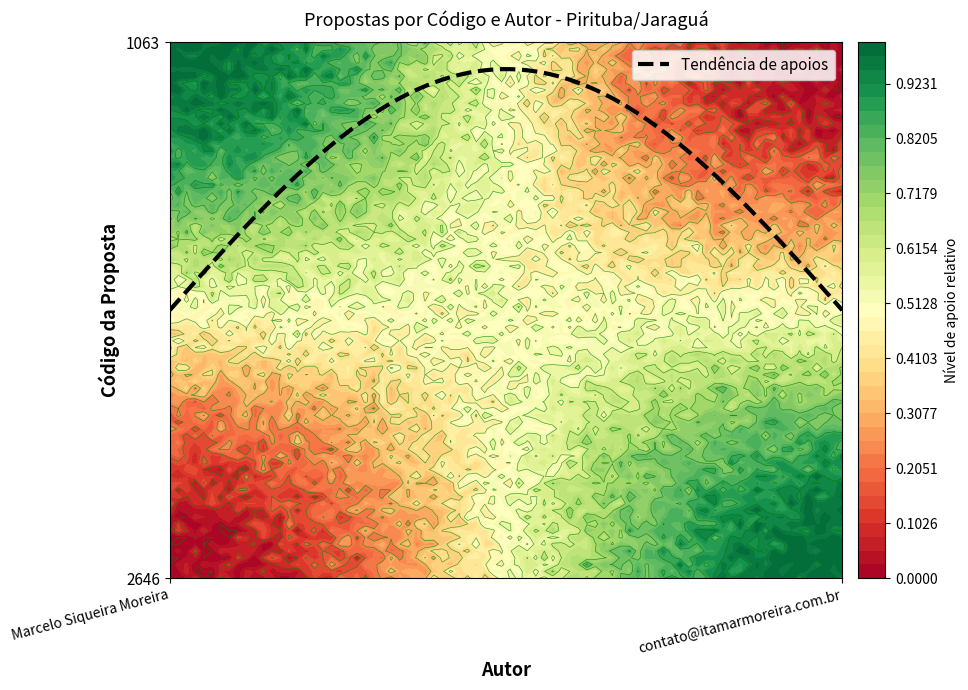

What is the difference between the highest and lowest values at Marcelo Siqueira Moreira?

1